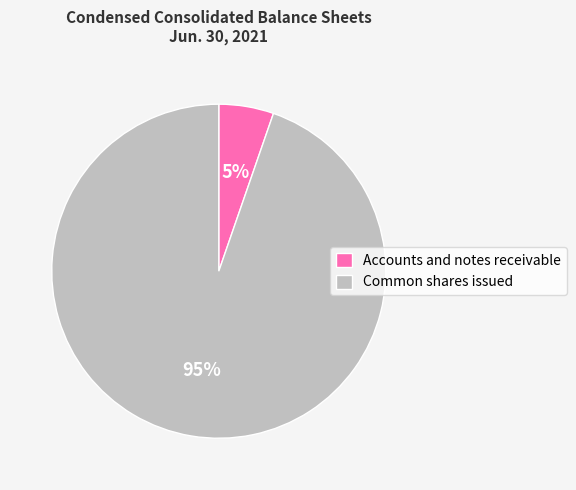

What is the ratio of the value at Accounts and notes receivable to the value at Common shares issued?

0.1